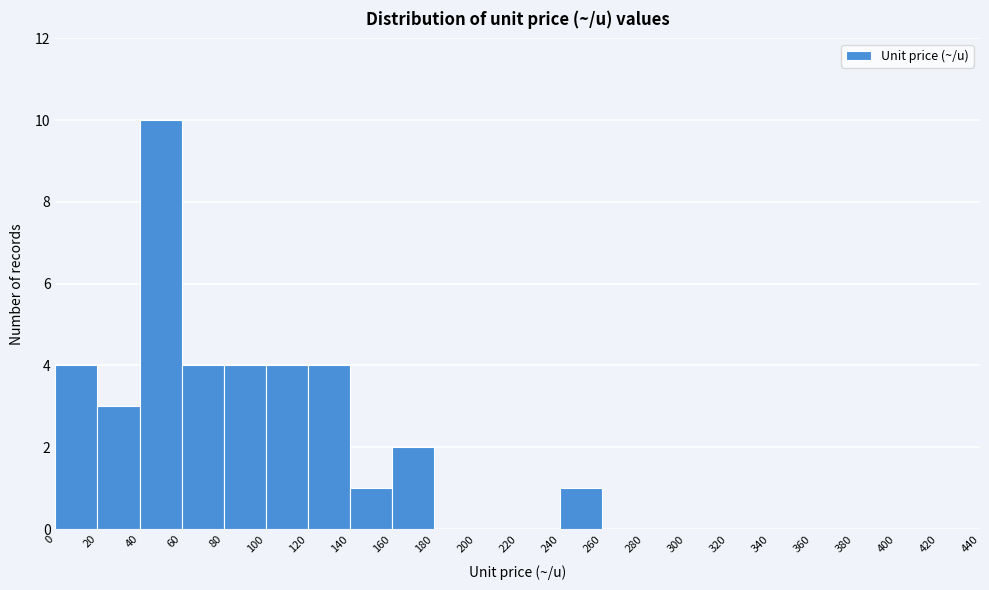

Reading left to right, list every bar in this chart as the range it spans on the x-axis followed by its height. The values are not printed on the chart, so give them approximately, as read against the axis.

0 to 20: 4
20 to 40: 3
40 to 60: 10
60 to 80: 4
80 to 100: 4
100 to 120: 4
120 to 140: 4
140 to 160: 1
160 to 180: 2
180 to 200: 0
200 to 220: 0
220 to 240: 0
240 to 260: 1
260 to 280: 0
280 to 300: 0
300 to 320: 0
320 to 340: 0
340 to 360: 0
360 to 380: 0
380 to 400: 0
400 to 420: 0
420 to 440: 0